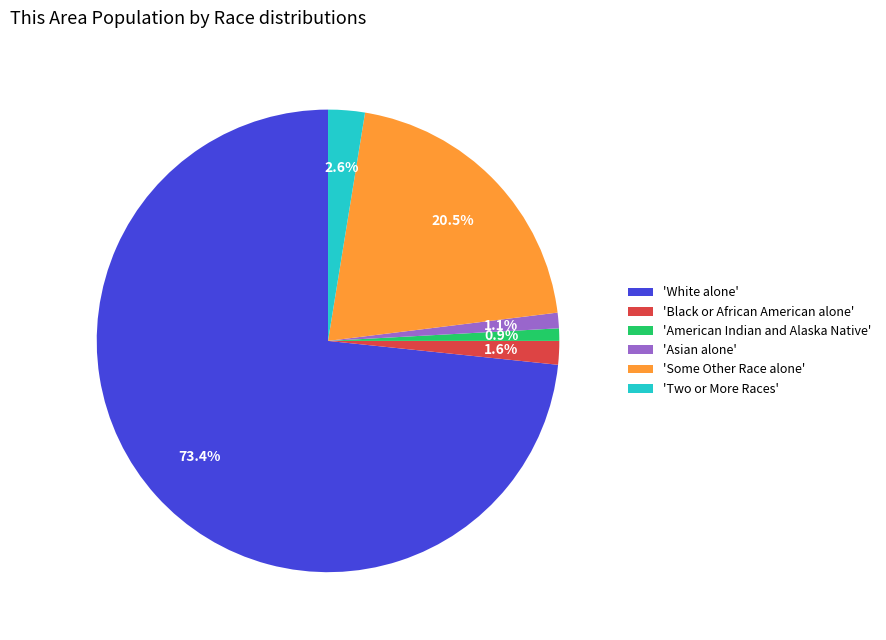

How many slices are in this pie chart?

6